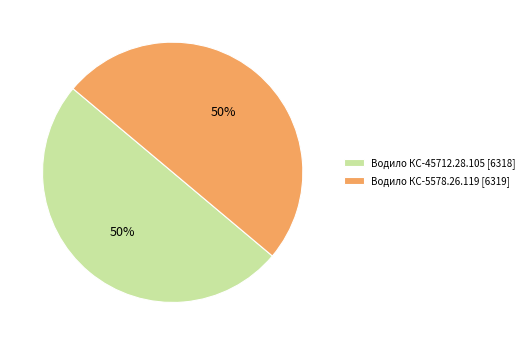

To the nearest percent, what is the average slice percentage?

50%